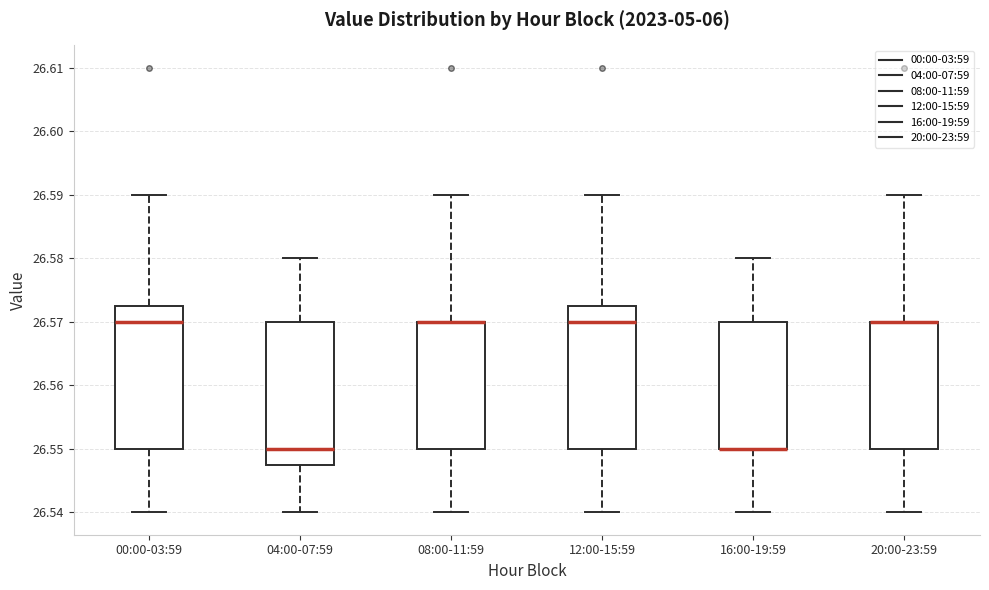

Reading left to right, read every box against the y-axis: the position of its median line, the range the box covers, and the ends of its whiskers. The values are not printed on the chart, so give them approximately, as read against the axis.

00:00-03:59: median 26.570, box 26.550 to 26.573, whiskers 26.540 to 26.590
04:00-07:59: median 26.550, box 26.548 to 26.570, whiskers 26.540 to 26.580
08:00-11:59: median 26.570 (drawn on the box's upper edge), box 26.550 to 26.570, whiskers 26.540 to 26.590
12:00-15:59: median 26.570, box 26.550 to 26.573, whiskers 26.540 to 26.590
16:00-19:59: median 26.550 (drawn on the box's lower edge), box 26.550 to 26.570, whiskers 26.540 to 26.580
20:00-23:59: median 26.570 (drawn on the box's upper edge), box 26.550 to 26.570, whiskers 26.540 to 26.590